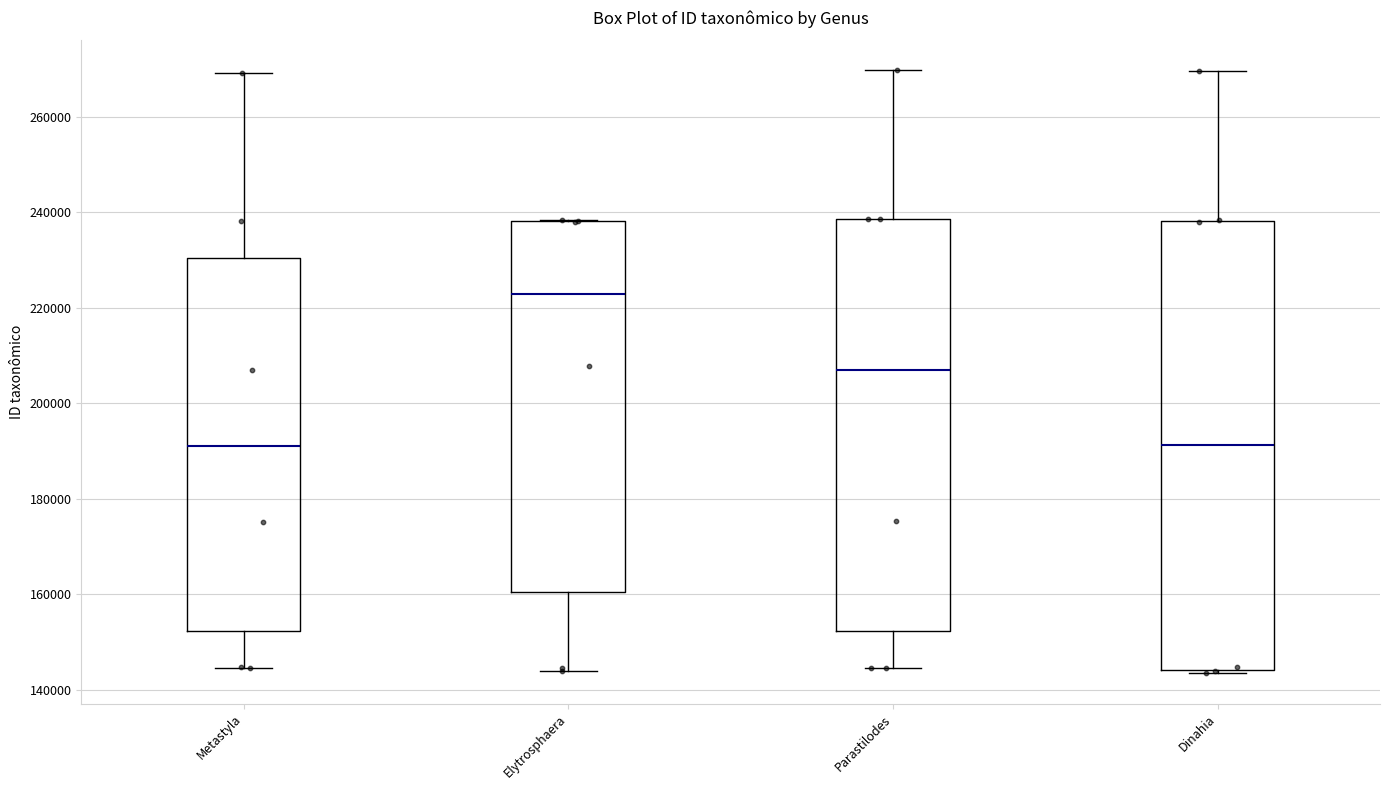

Comparing the boxes themselves (not the whiskers), which one is the tallest?

Dinahia